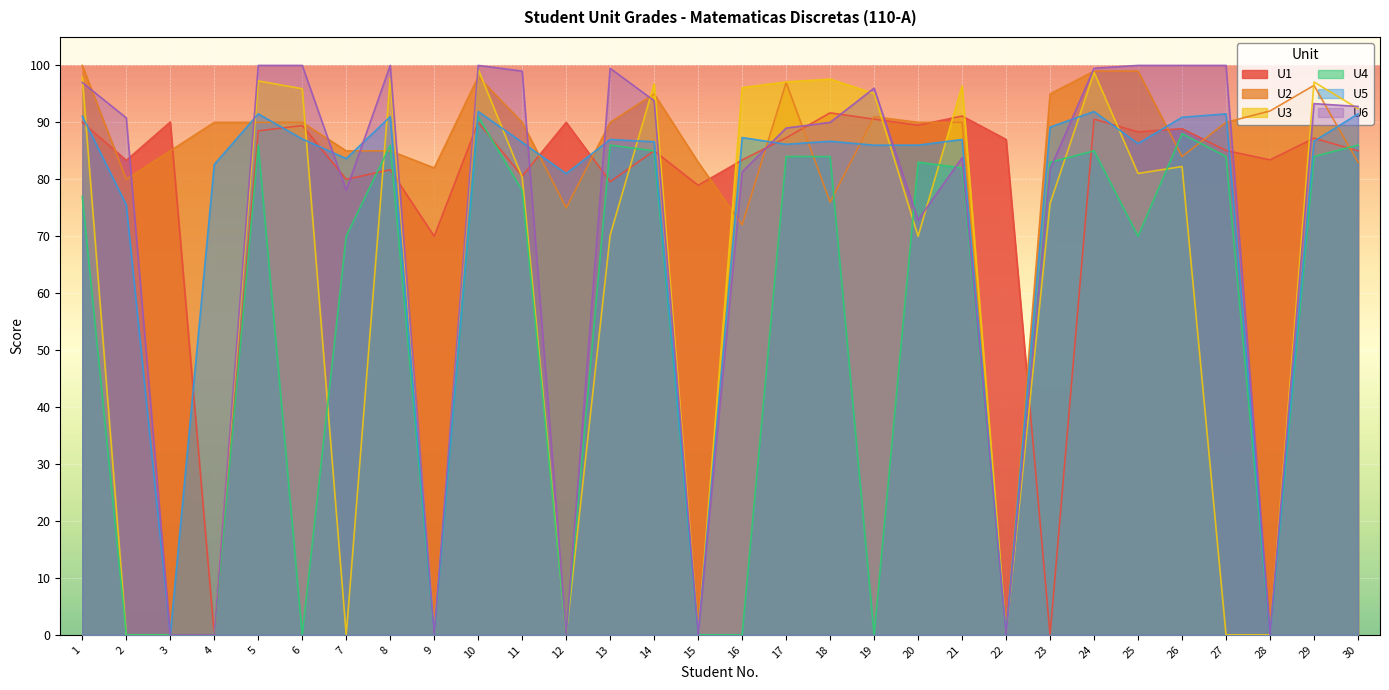

What is the sum of the U5 values at 24 and 12?

172.9